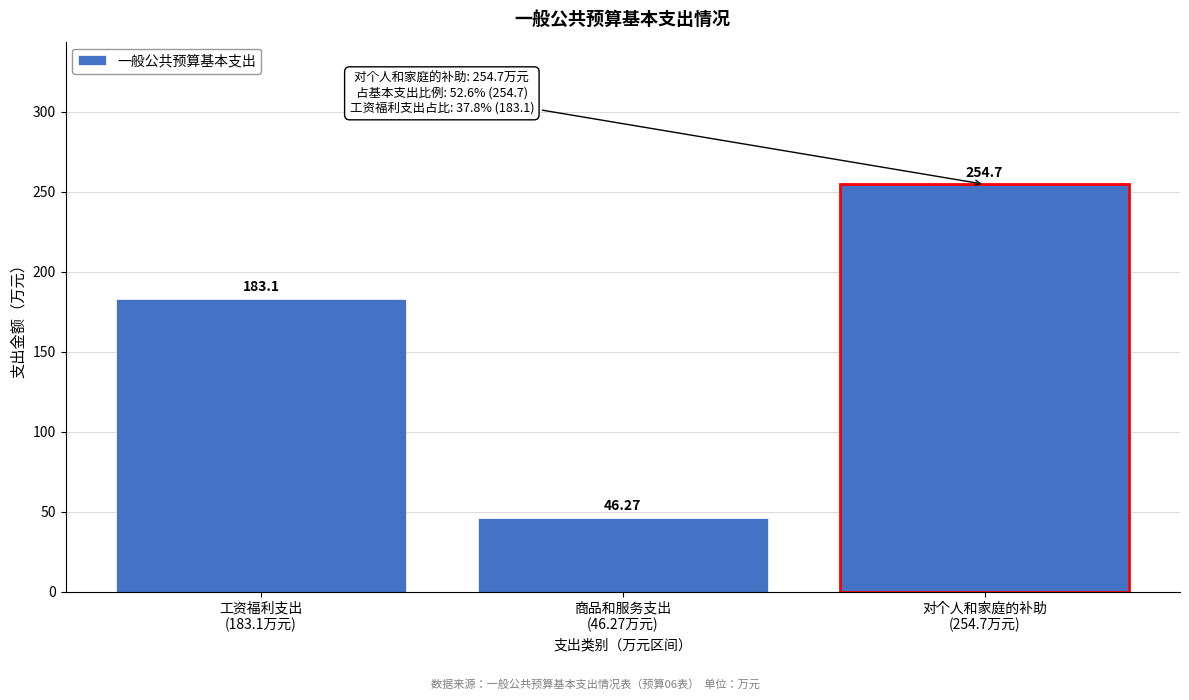

What is the sum of all values?

484.1